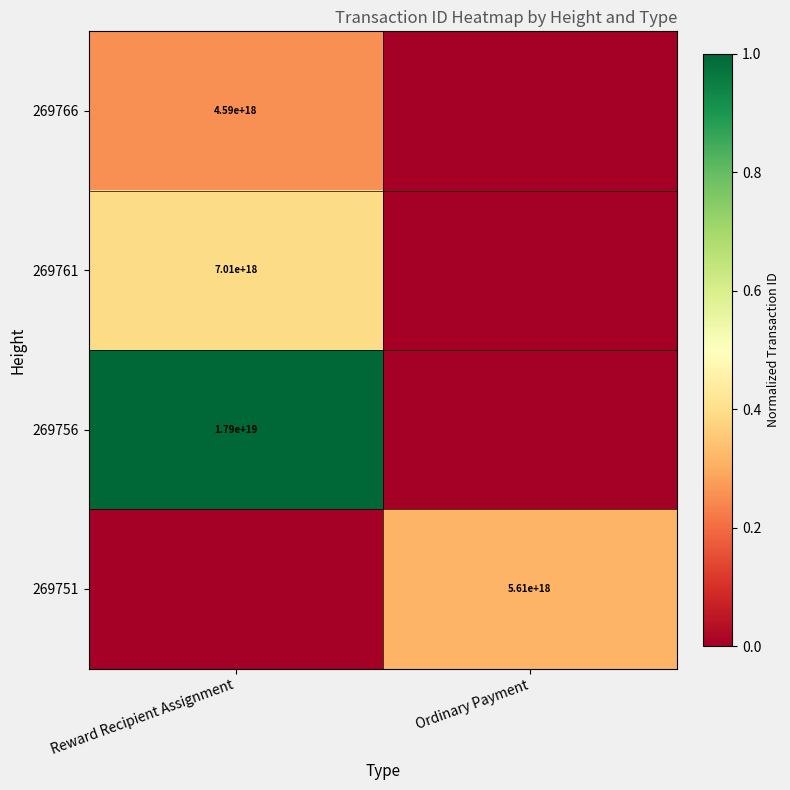

The 269751 series shows 5610000000000000000 at Ordinary Payment. True or false?

True